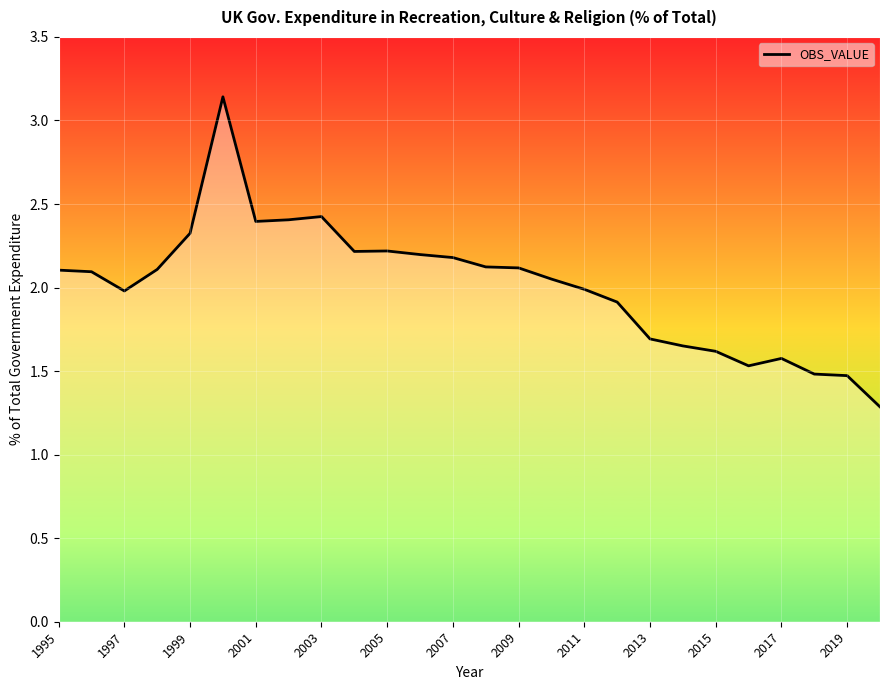

What is the minimum value shown in the chart?

1.3